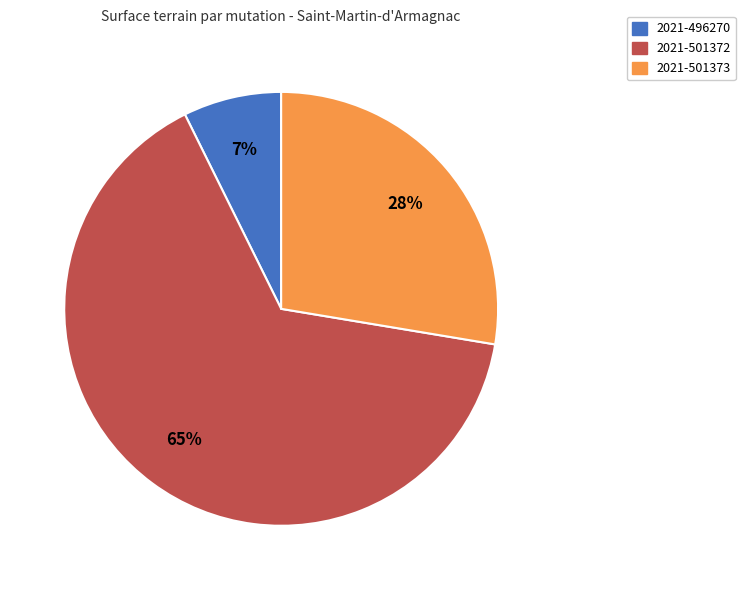

Is there a majority slice in this chart?

Yes